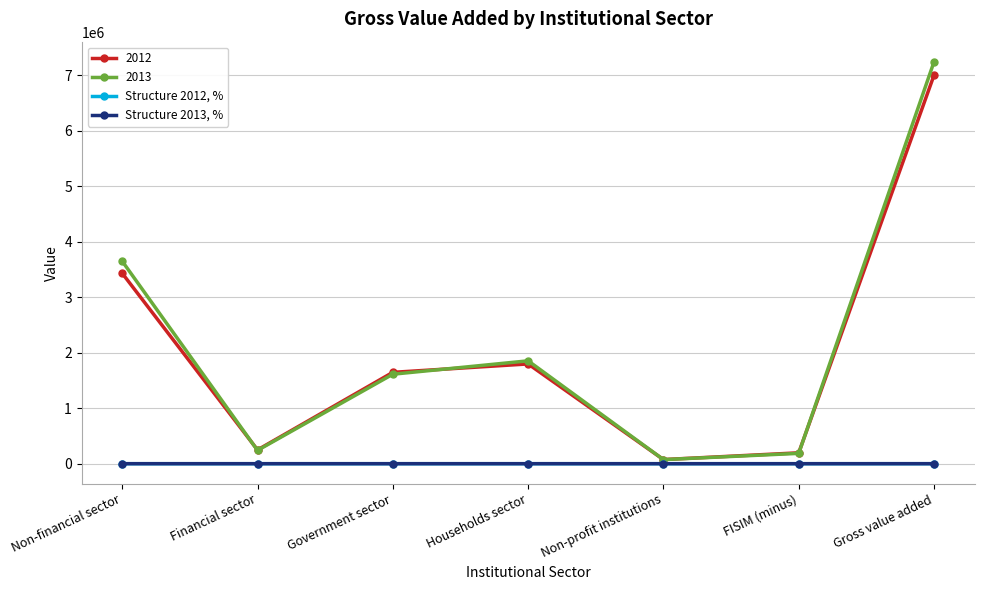

Is the value of 2012 at Government sector greater than the value of 2013 at Non-financial sector?

No